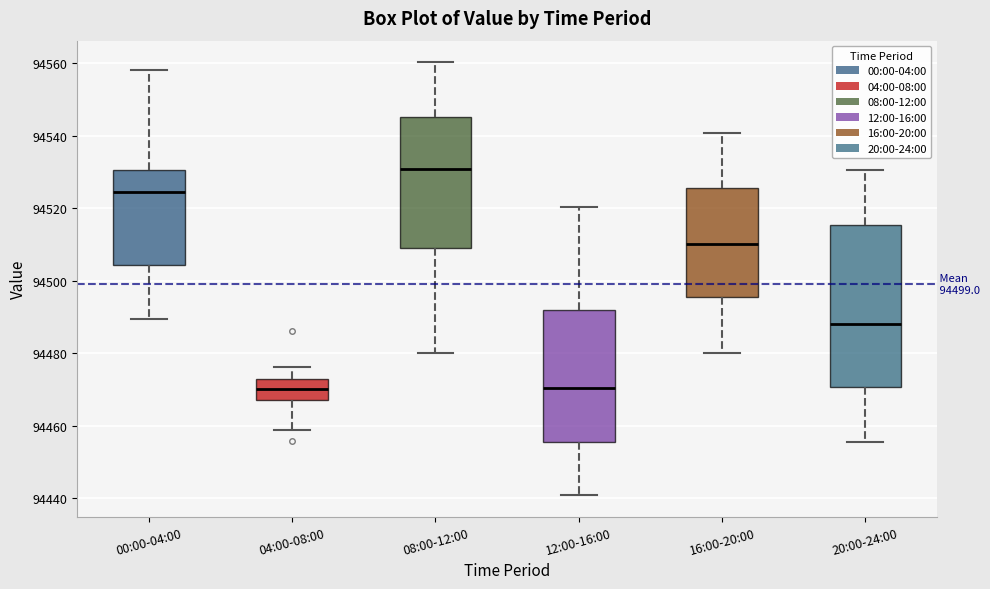

Which box has the highest median line?

08:00-12:00